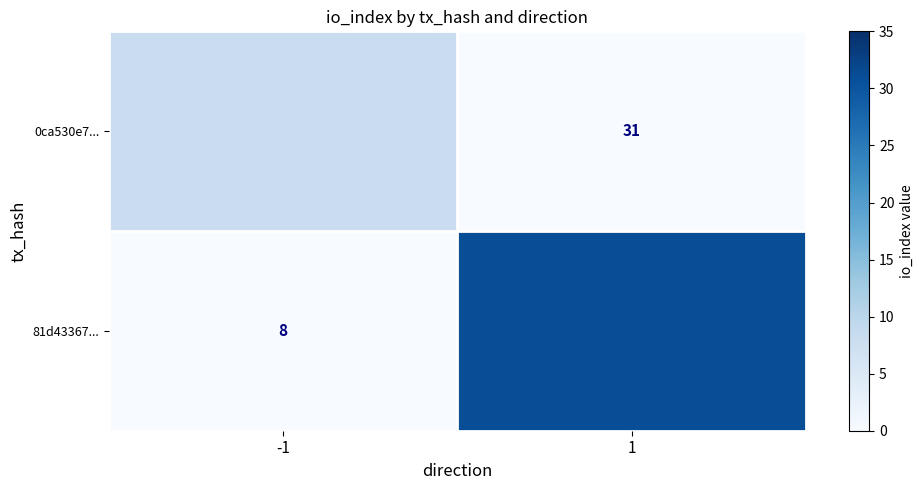

The 0ca530e7... series shows 31 at 1. True or false?

True